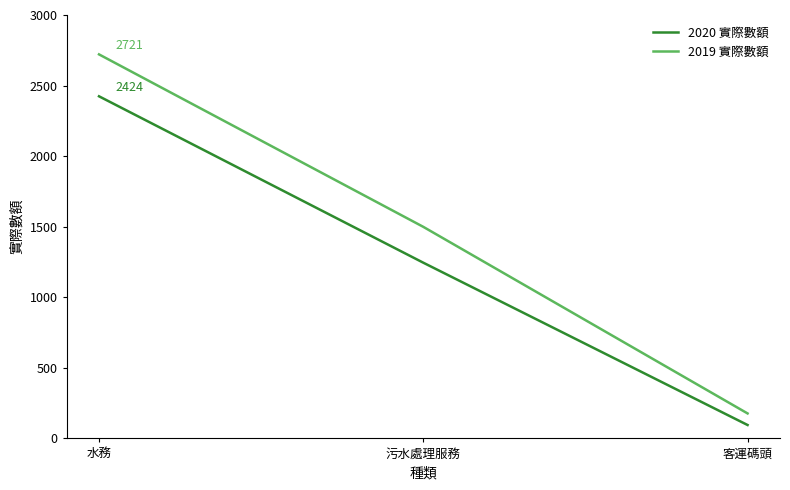

At how many categories does at least one series exceed 339?

2